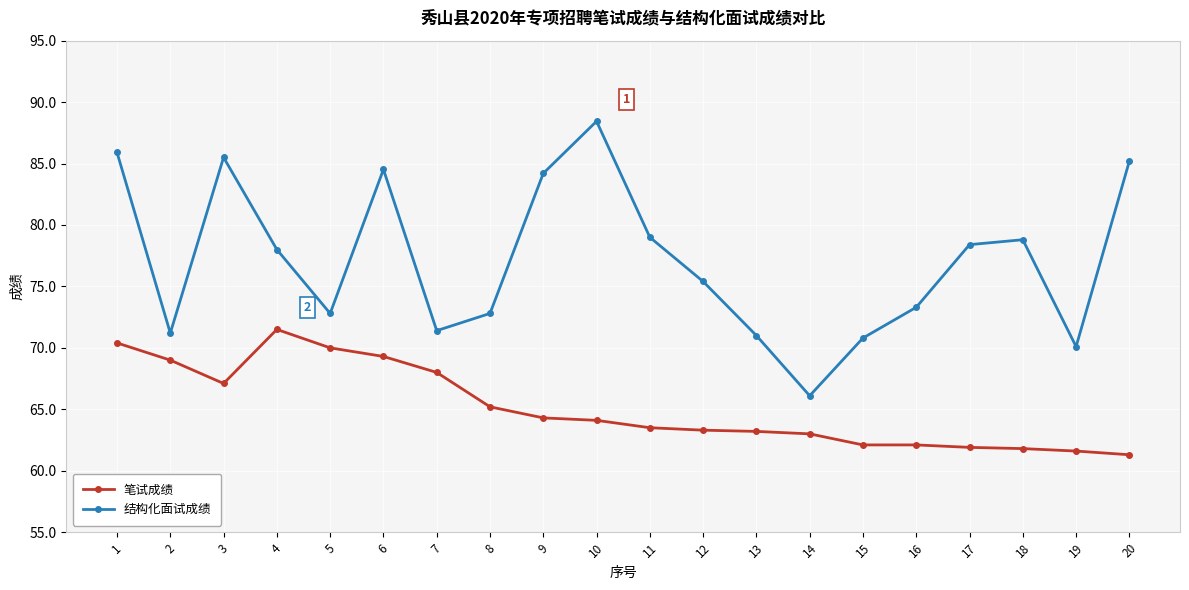

What is the approximate value of 结构化面试成绩 at 11?

79.0